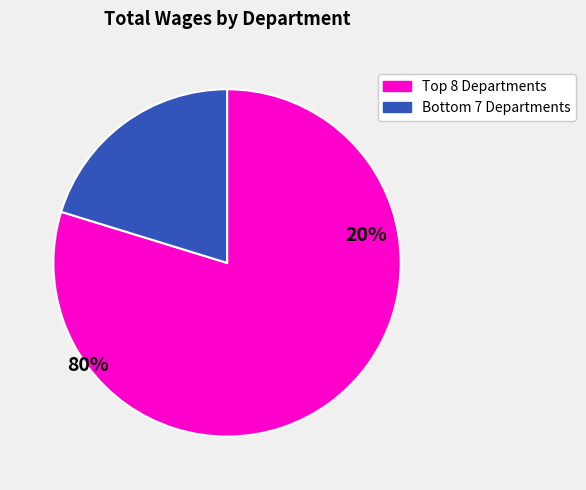

Is there a majority slice in this chart?

Yes